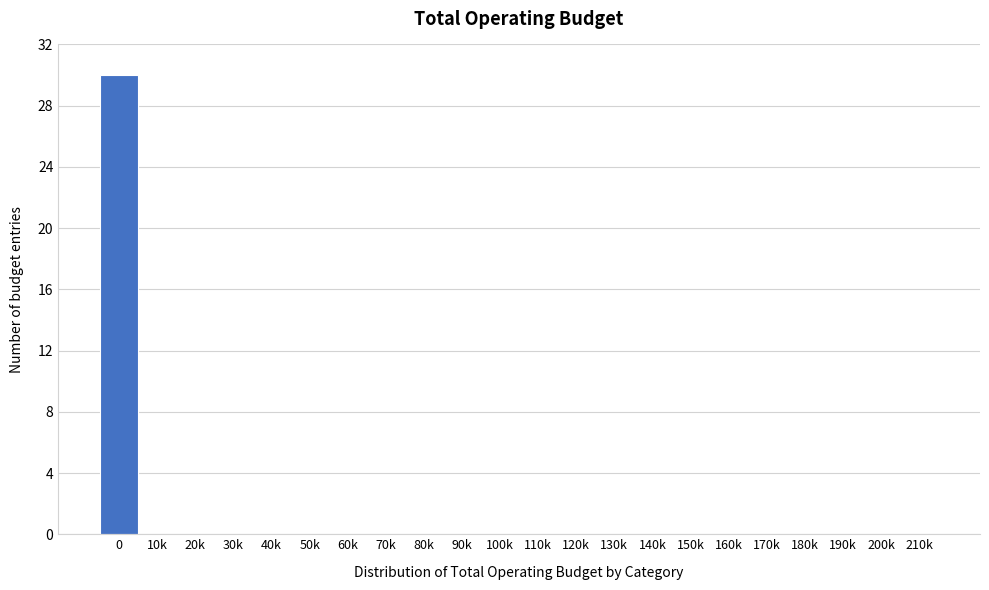

Reading left to right, extract all data points from this chart.

0=30	10k=0	20k=0	30k=0	40k=0	50k=0	60k=0	70k=0	80k=0	90k=0	100k=0	110k=0	120k=0	130k=0	140k=0	150k=0	160k=0	170k=0	180k=0	190k=0	200k=0	210k=0